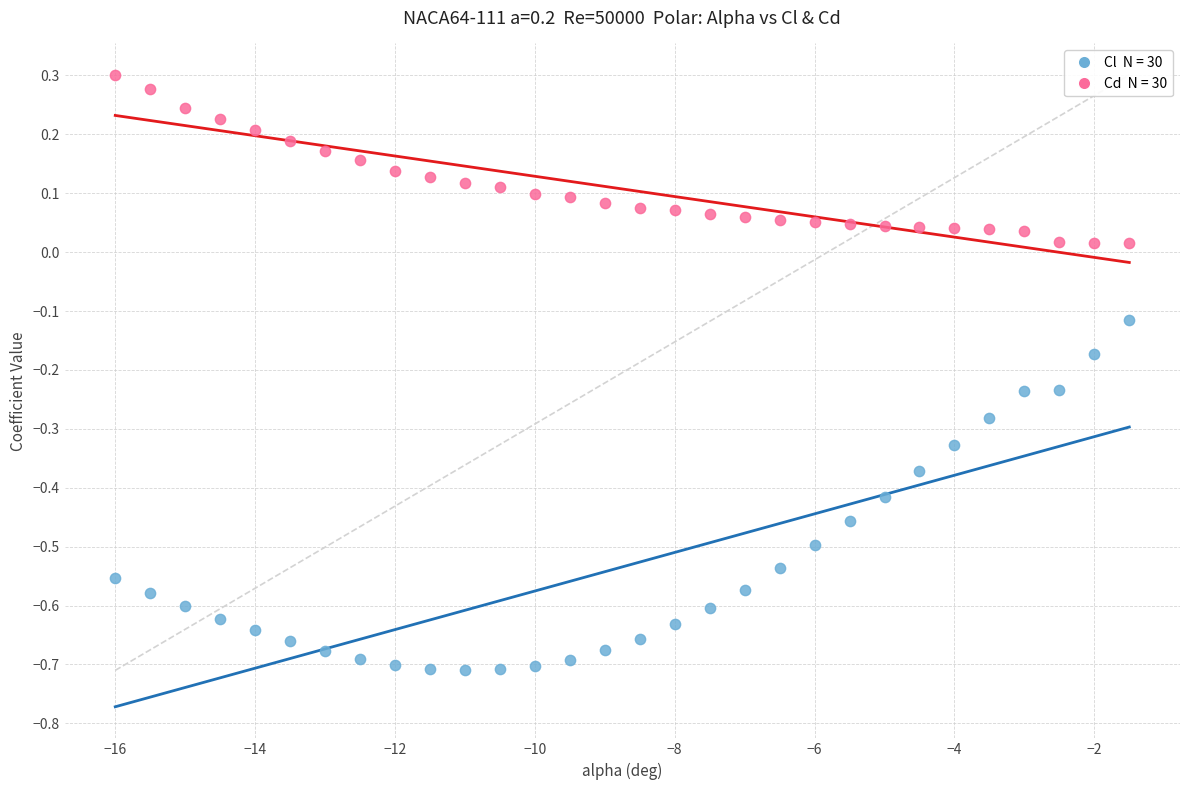

Across all data points, what is the range of Y values (max minus min)?

1.0